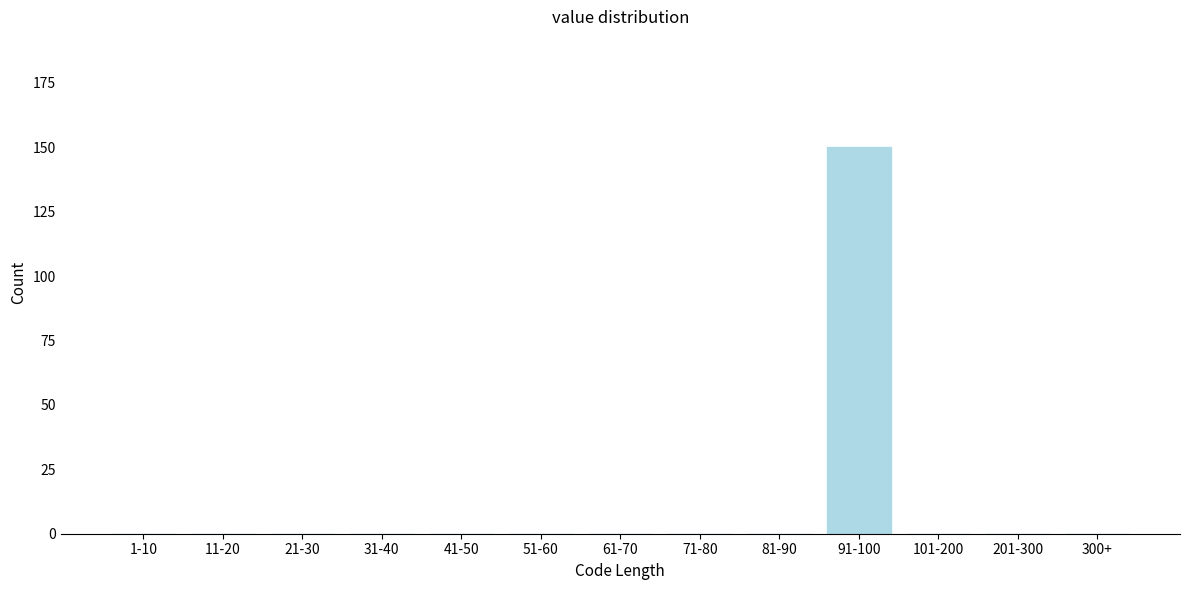

Reading right to left, transcribe all the data shown in this chart.

300+=0	201-300=0	101-200=0	91-100=150	81-90=0	71-80=0	61-70=0	51-60=0	41-50=0	31-40=0	21-30=0	11-20=0	1-10=0